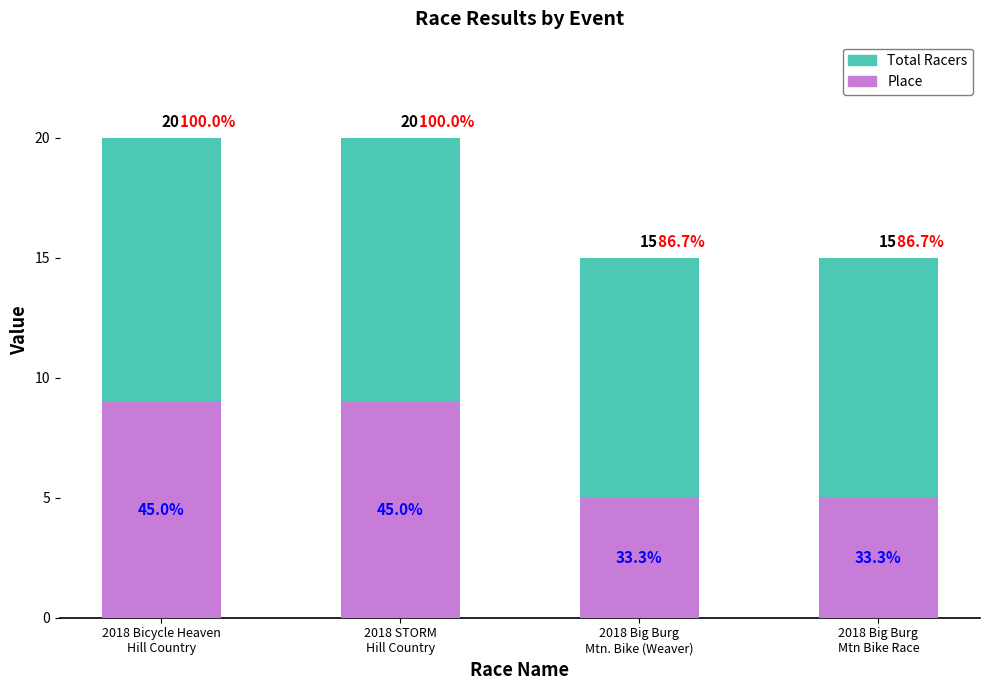

Are the bars grouped side by side (vs. stacked)?

No